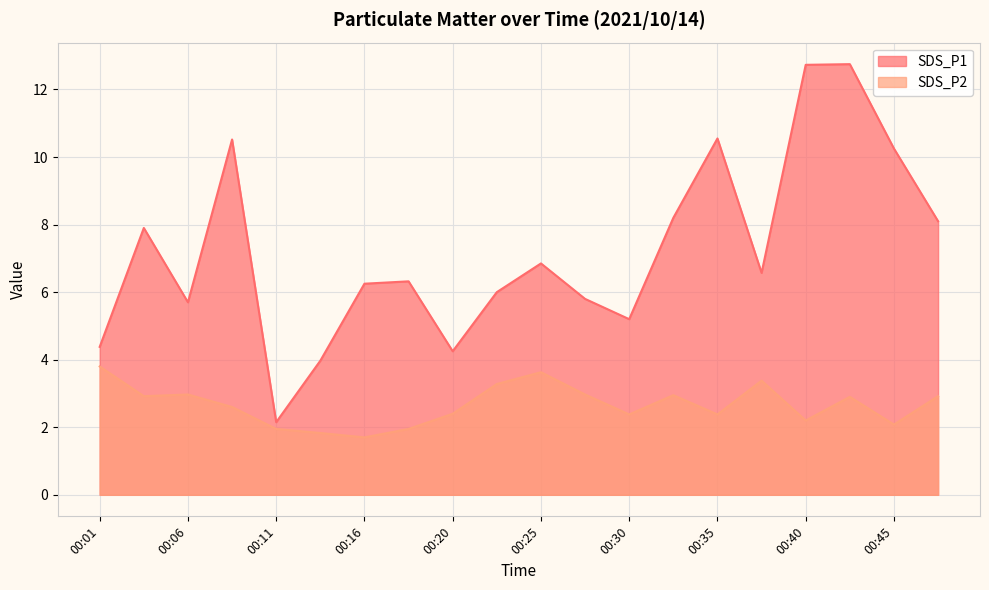

In SDS_P2, how many points are higher than both neighbors (excluding endpoints)?

5